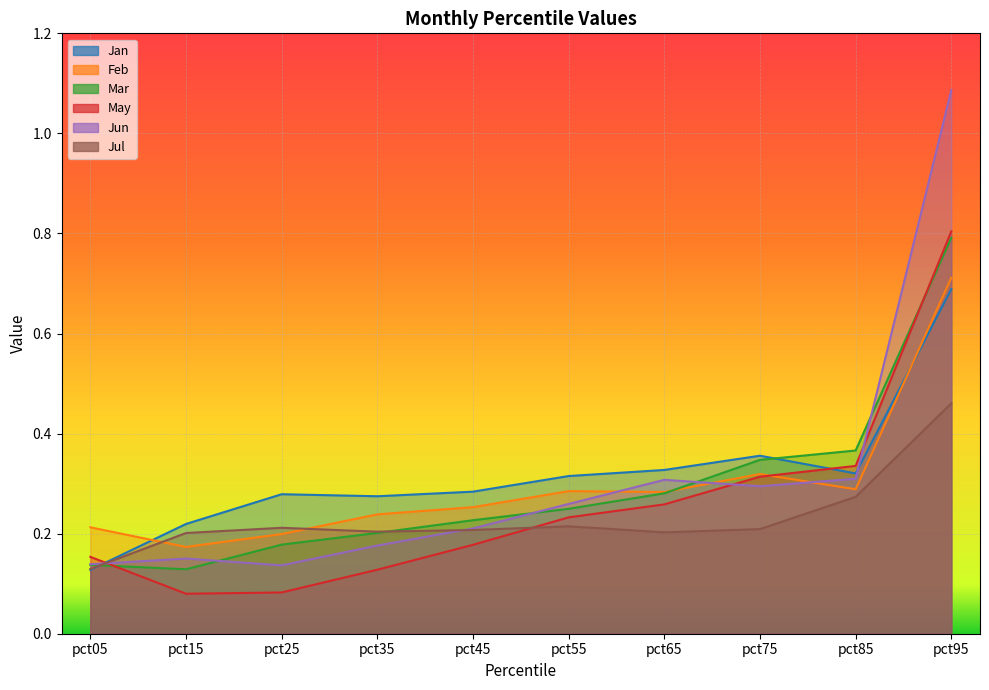

How many intersections are there between Jul and Jan?

1